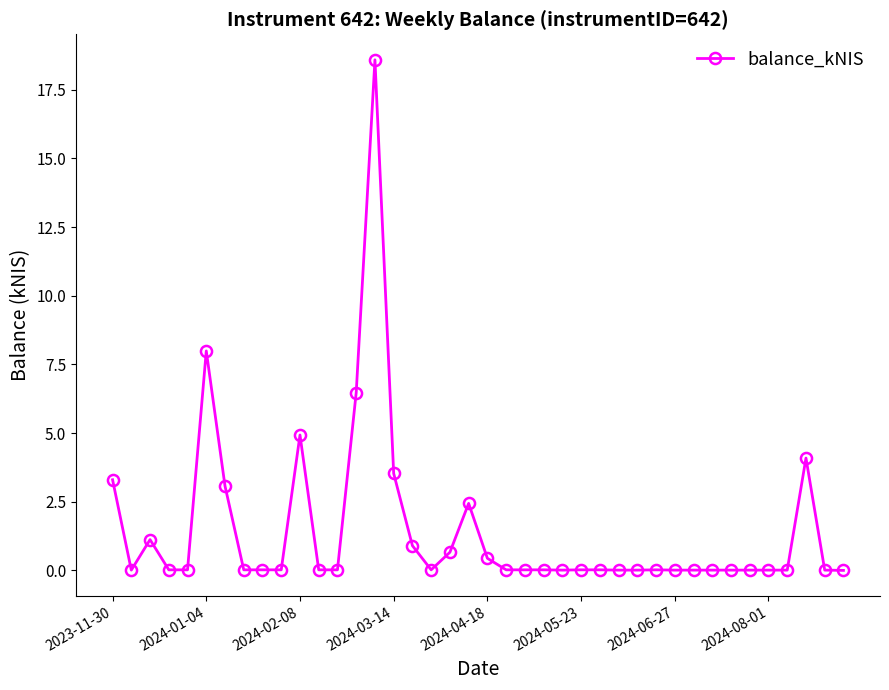

What is the maximum value shown in the chart?

18.6